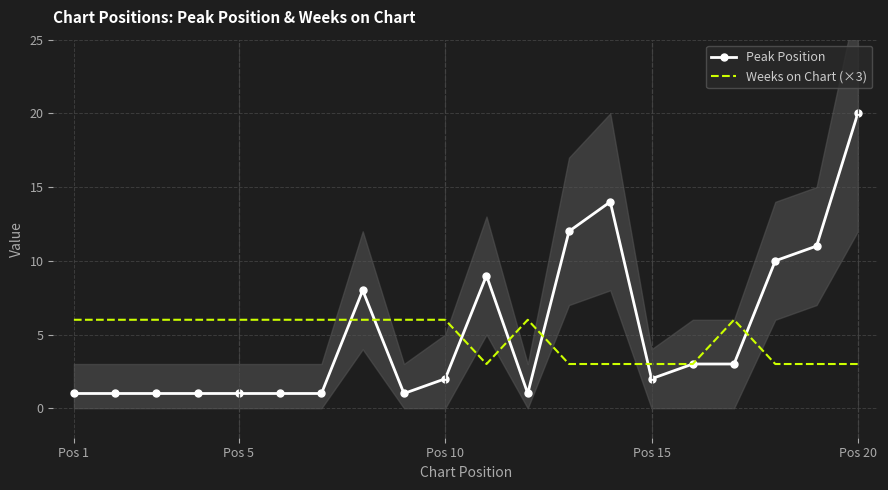

True or false: Weeks on Chart (×3) has a value of 8 at Pos 5.

False